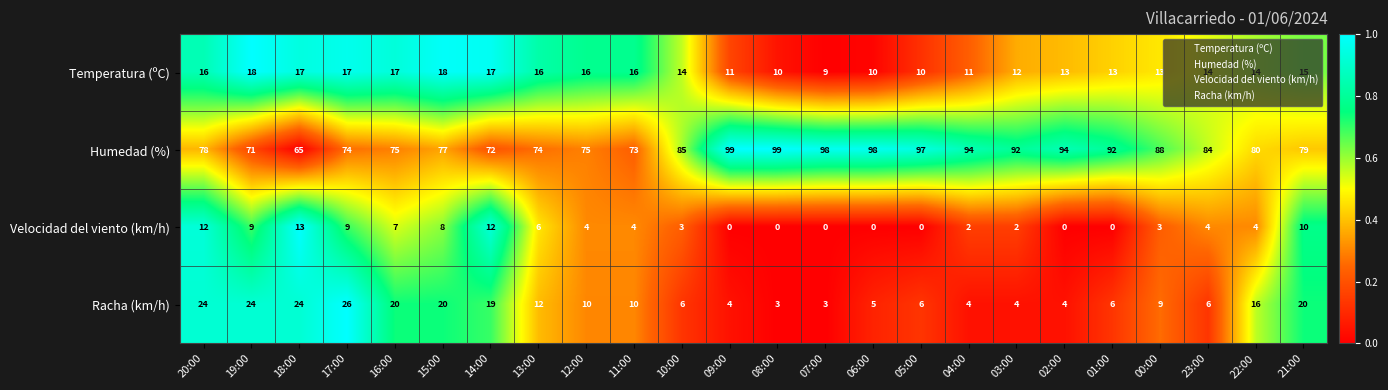

What is the difference between the maximum and minimum values in the Temperatura (ºC) series?

9